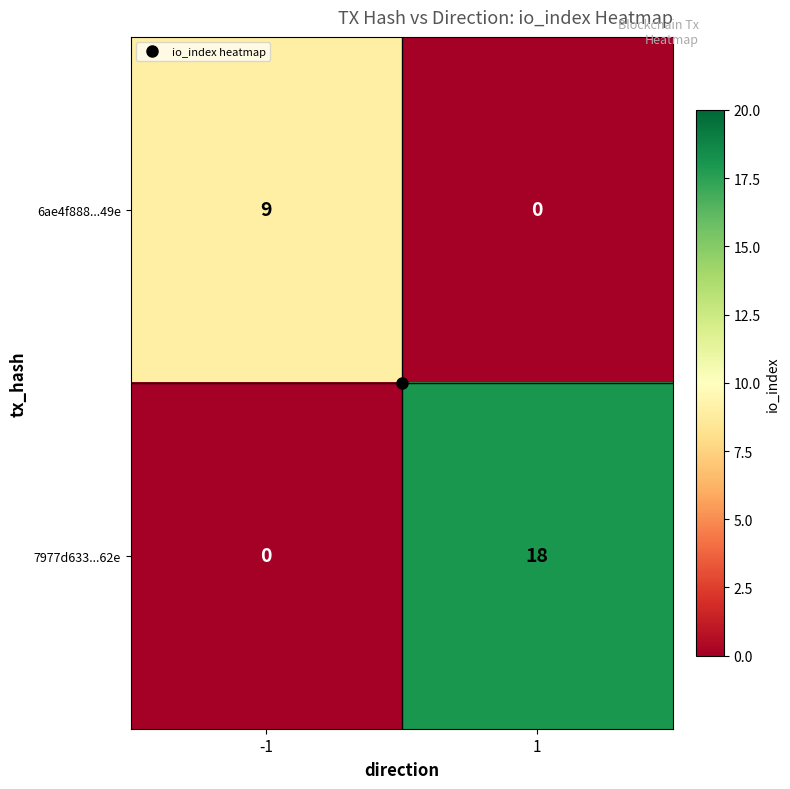

What is the approximate value of 6ae4f888...49e at -1?

9